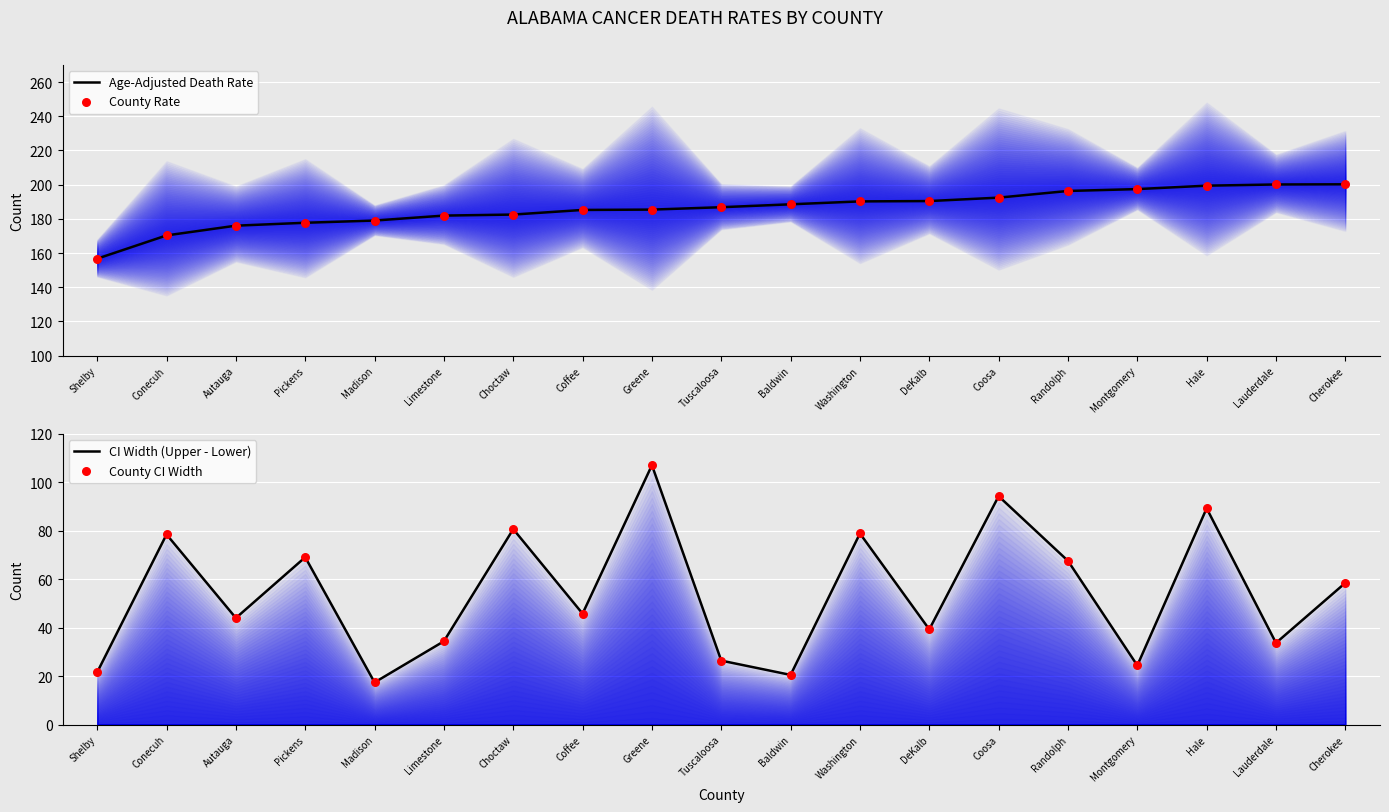

Which series has the largest total across all categories?

Age-Adjusted Death Rate